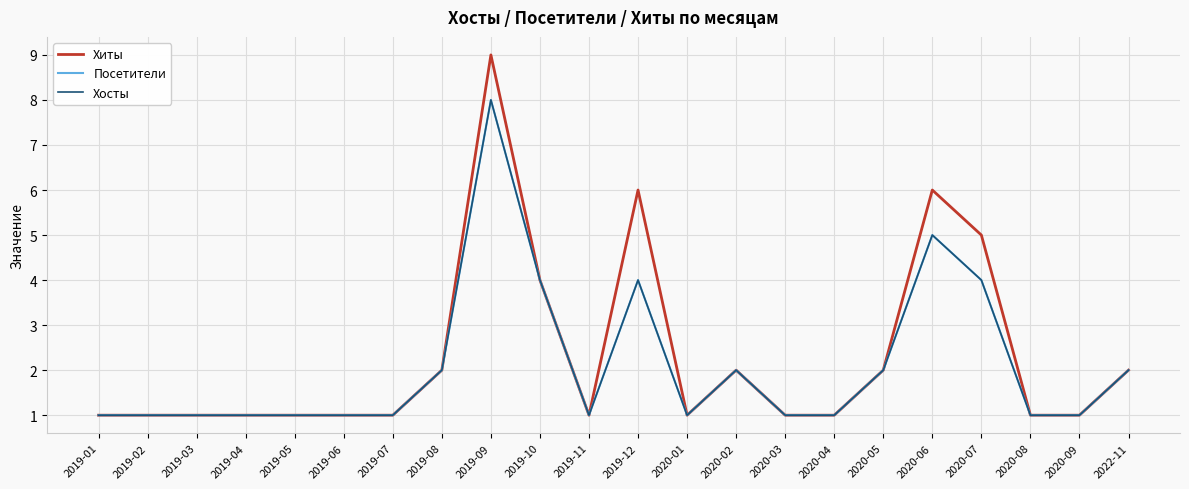

Between 2019-09 and 2019-11, which is larger?

2019-09